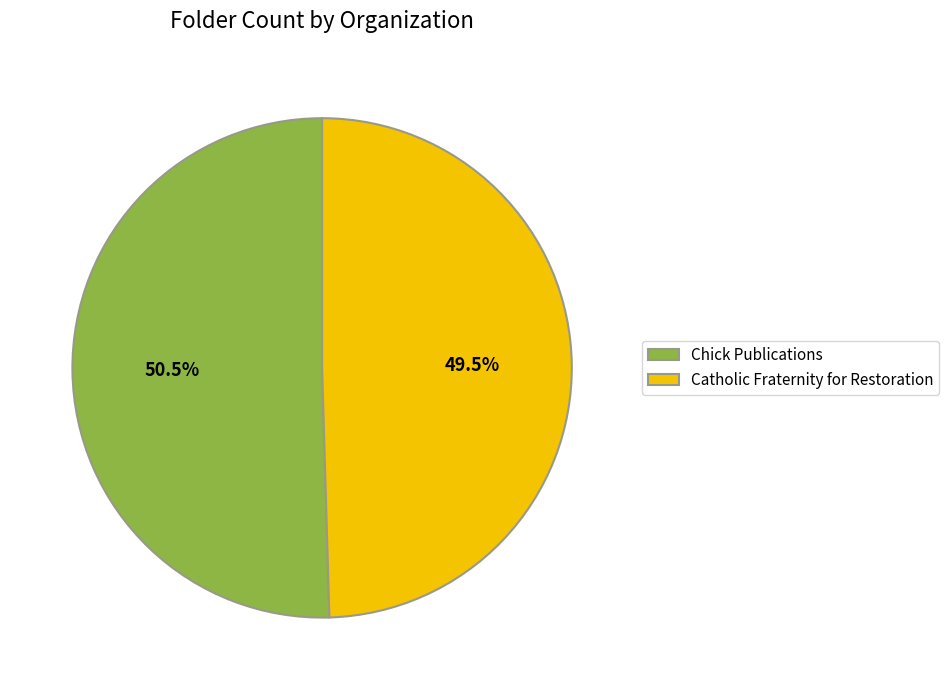

Approximately how many times larger is the value at Catholic Fraternity for Restoration compared to Chick Publications?

1.0